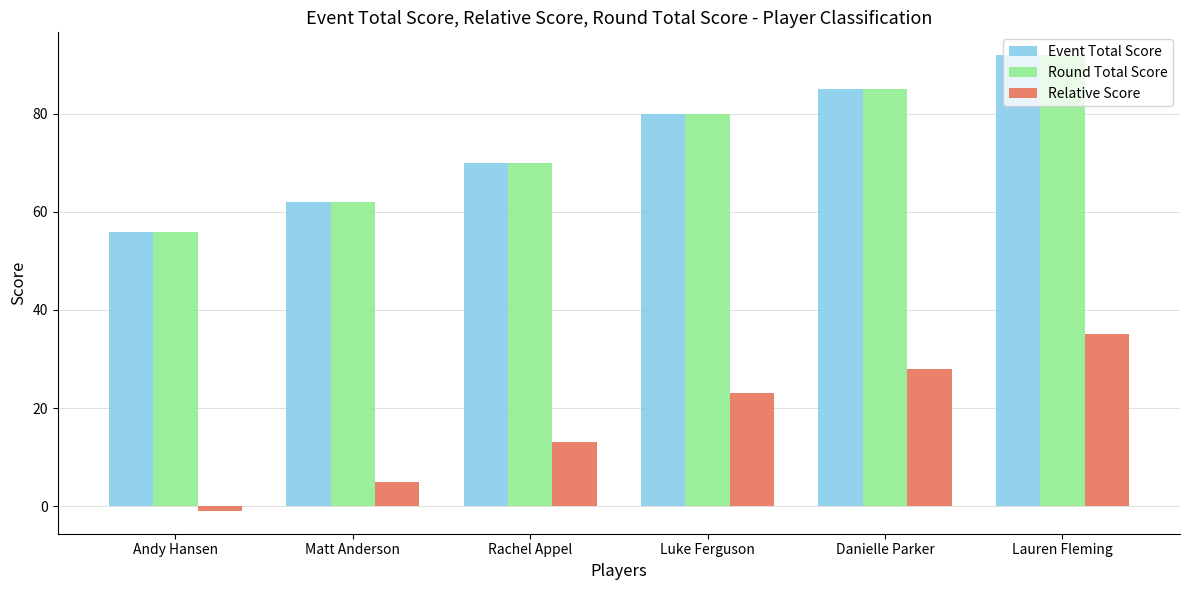

What is the difference between the maximum and minimum values in the Relative Score series?

36